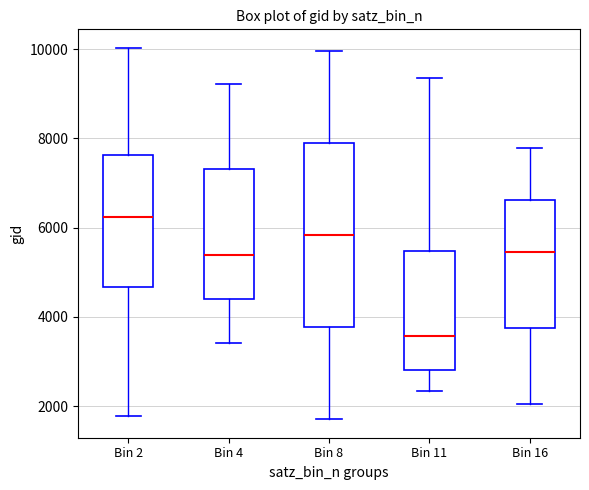

Which box has the highest median line?

Bin 2